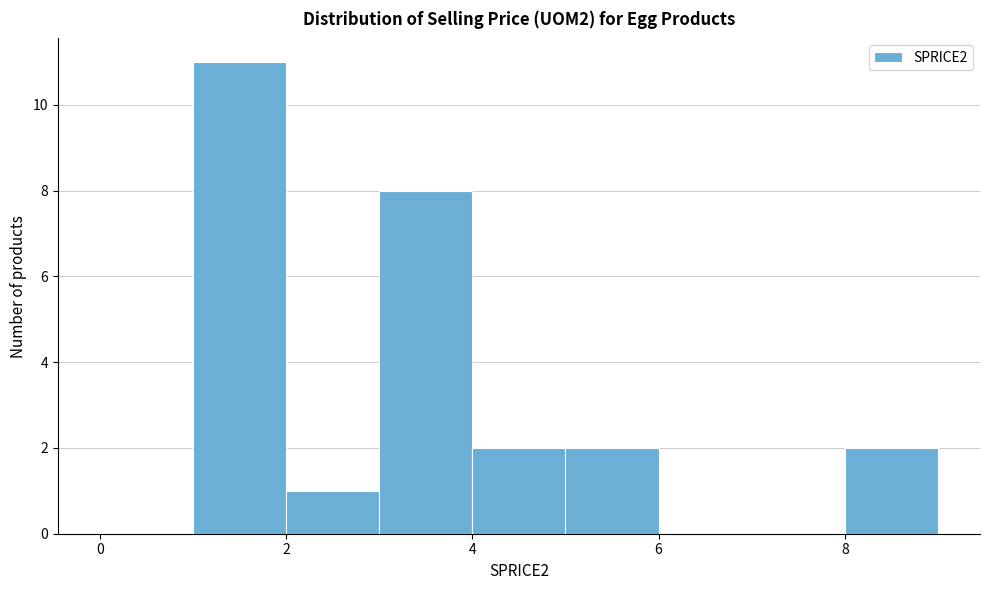

How tall is the bar that spans 8 to 9 on the x-axis? The values are not printed on the chart, so give them approximately, as read against the axis.

2